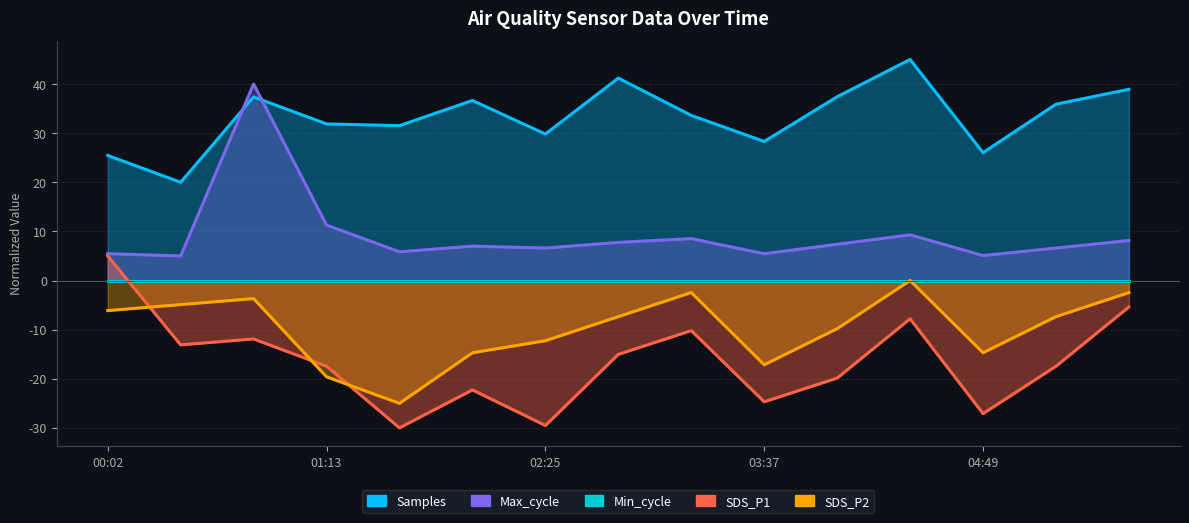

What is the minimum value shown in the chart?

-30.0